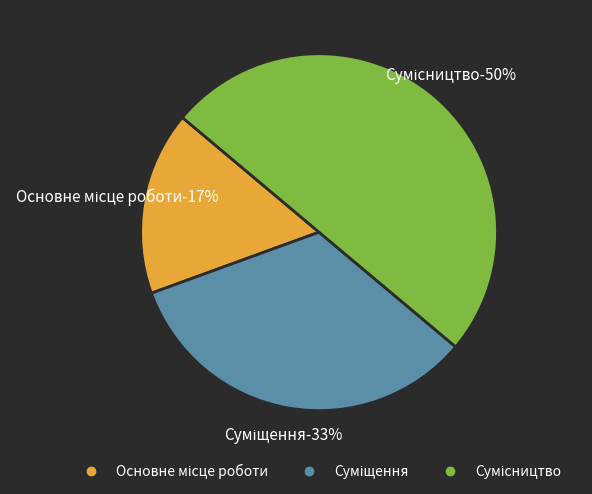

True or false: Сумісництво accounts for 50% of the total.

True